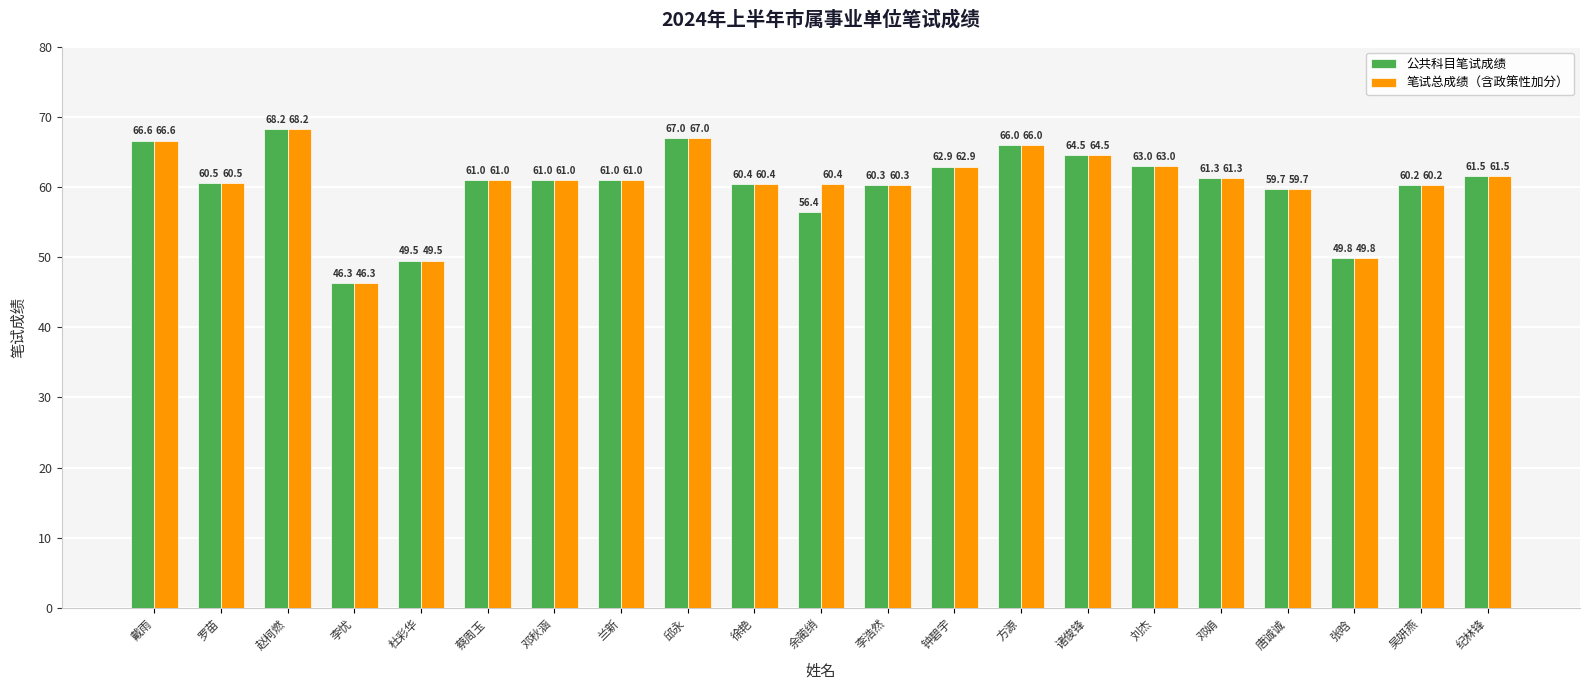

Which category has the lowest value in the 笔试总成绩（含政策性加分） series?

李忧